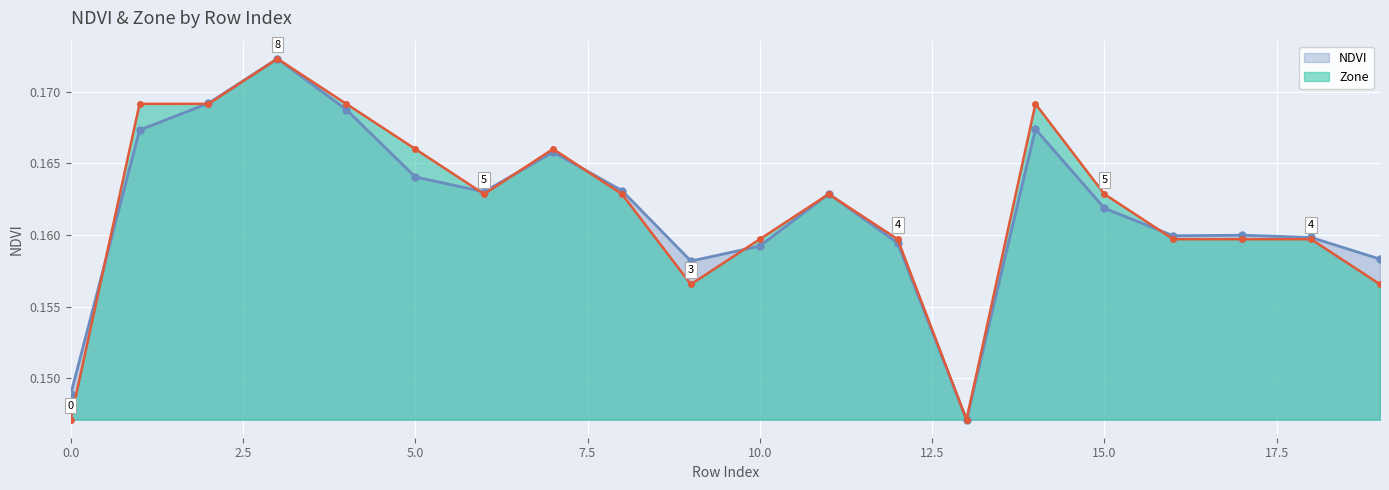

Which series has the largest total across all categories?

Zone